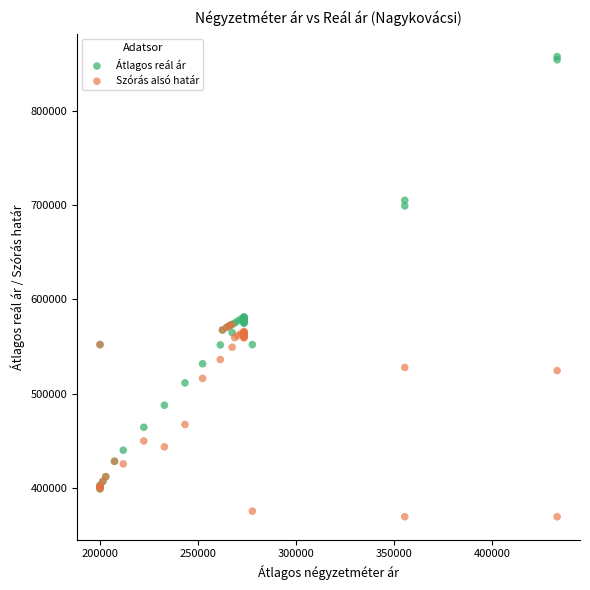

Which series has the widest spread of Y values?

Átlagos reál ár